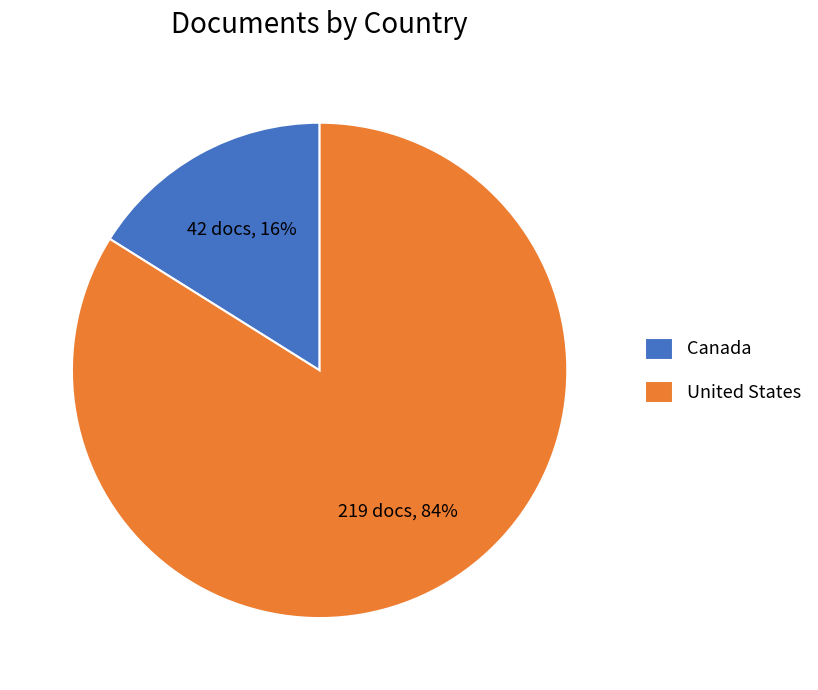

Count the number of slices in the pie.

2